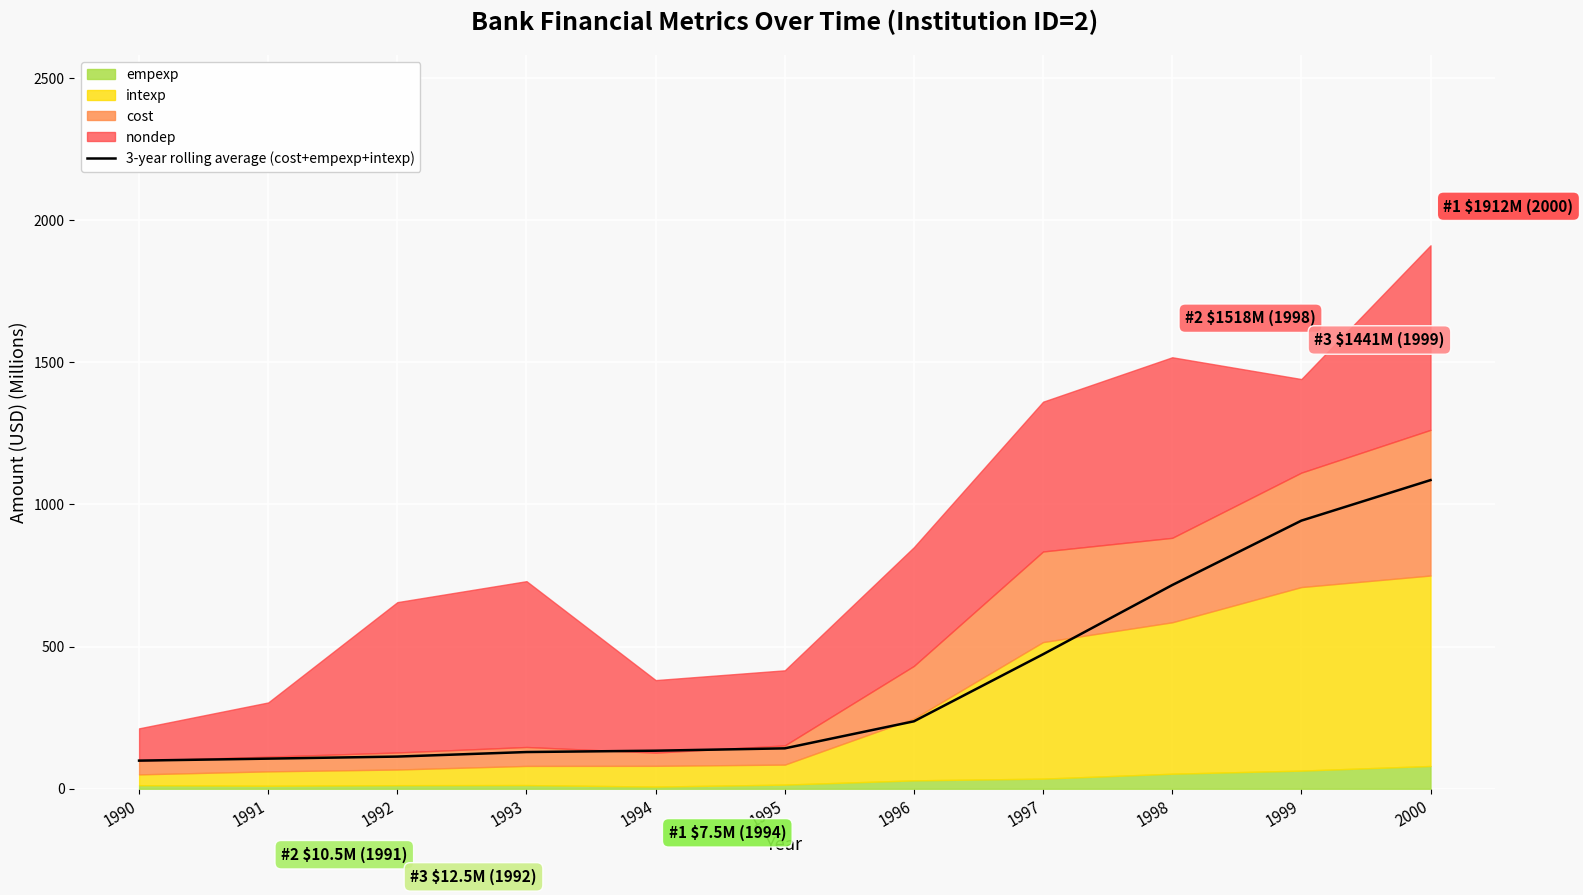

The 3-year rolling average (cost+empexp+intexp) series shows 237.2 at 1996. True or false?

True